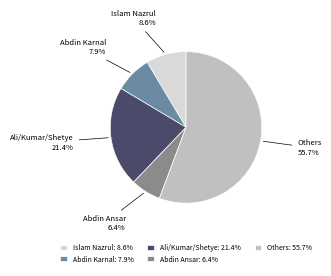

Between Abdin Ansar and Islam Nazrul, which is larger?

Islam Nazrul